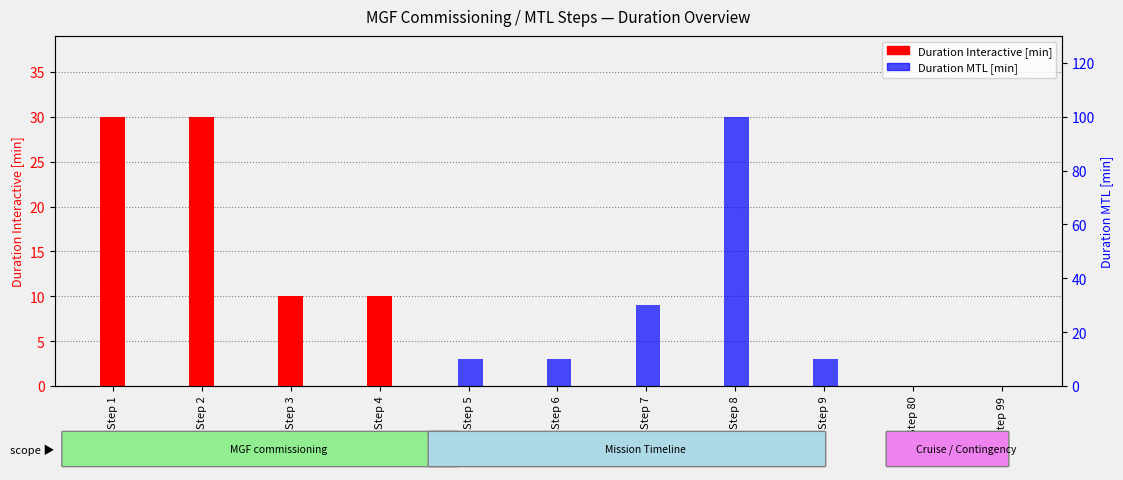

How many categories are shown in the chart?

11